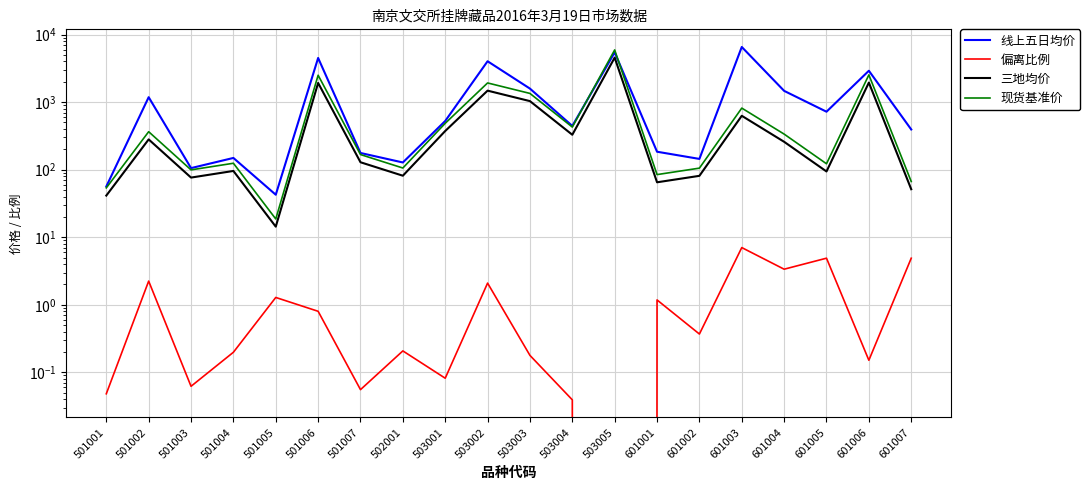

What are all the series names shown in the legend?

线上五日均价, 偏离比例, 三地均价, 现货基准价